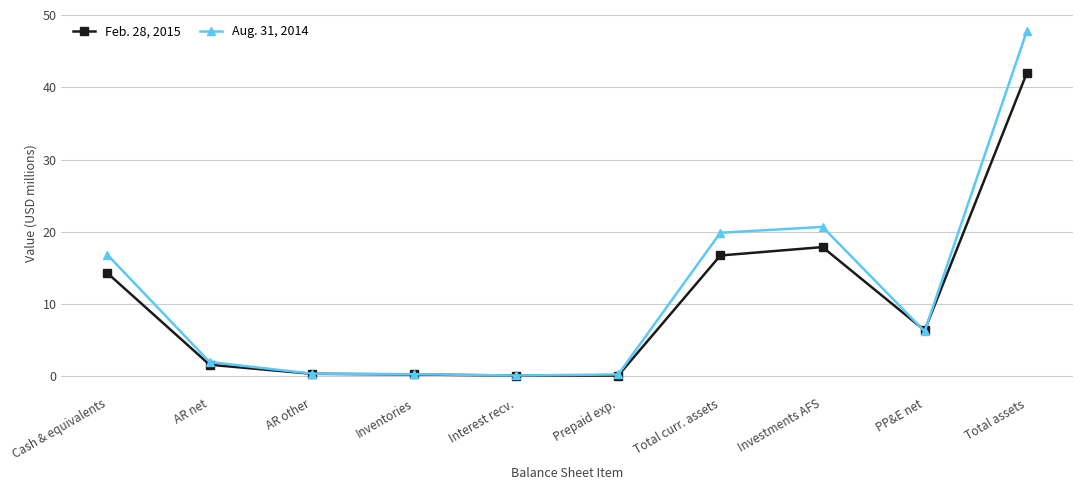

Which series ends up on top after the final intersection of Feb. 28, 2015 and Aug. 31, 2014?

Aug. 31, 2014